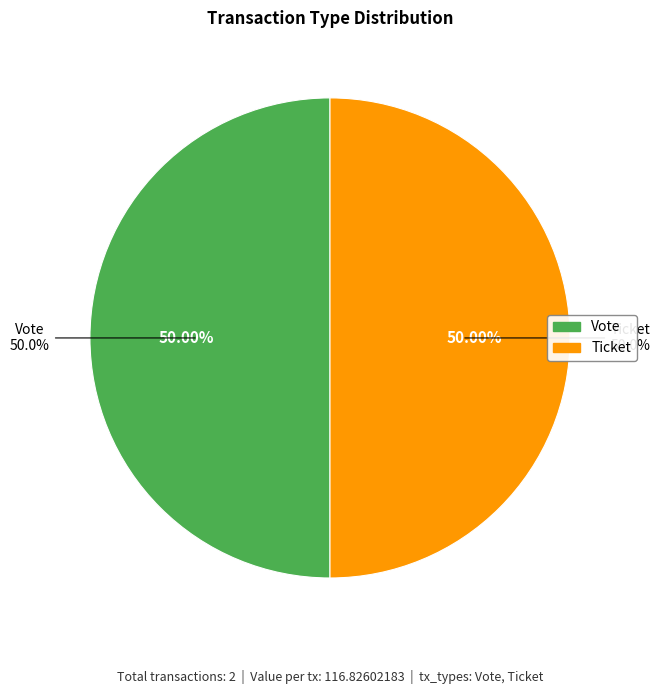

What percentage do Ticket tx (io_index=0) and Vote tx (io_index=1) together represent?

100.0%